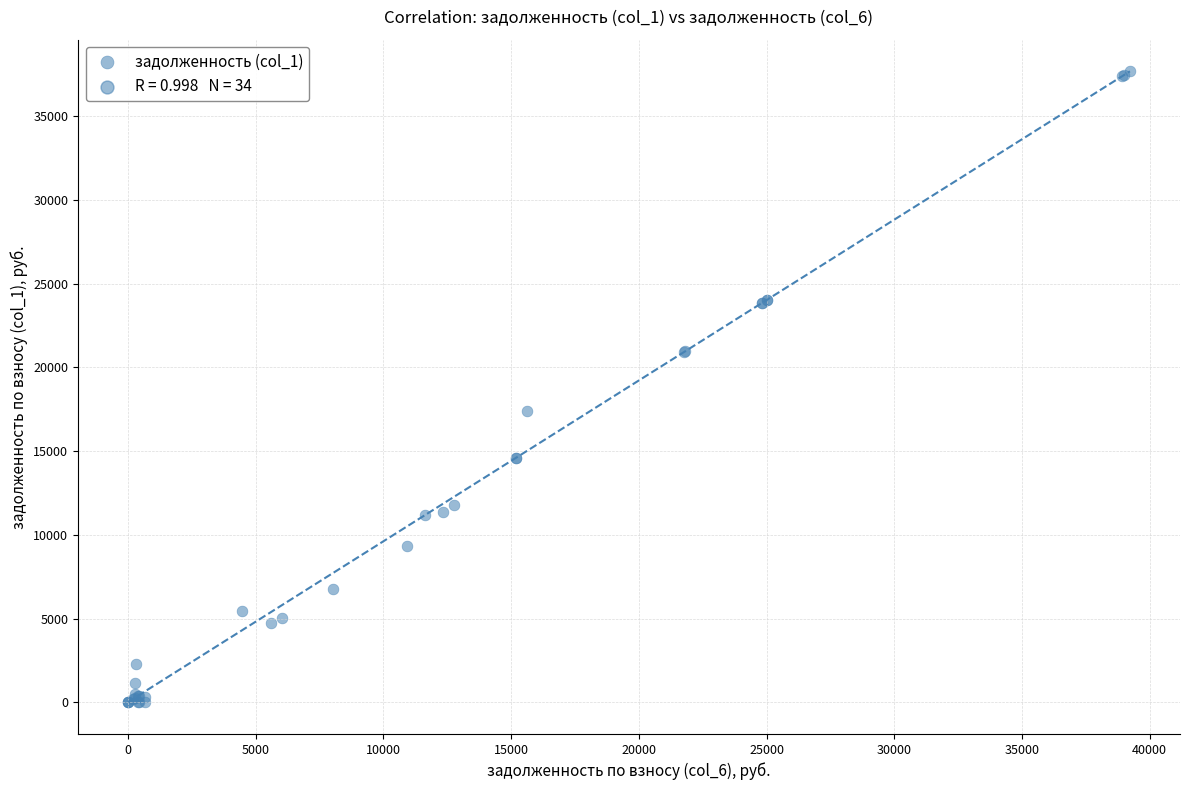

What Y value in the scatter plot is closest to 18835?

17389.2